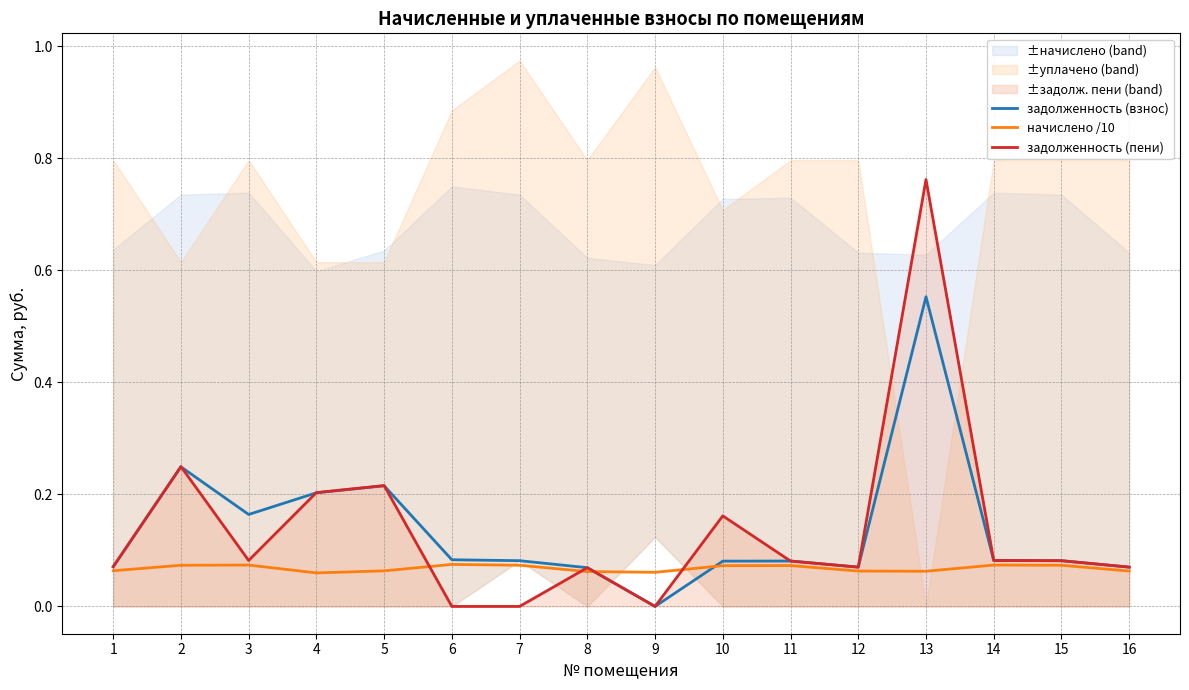

Reading left to right, what are all the values shown in this chart?

задолженность (взнос): 0.1	0.2	0.2	0.2	0.2	0.1	0.1	0.1	0.0	0.1	0.1	0.1	0.6	0.1	0.1	0.1
начислено /10: 0.1	0.1	0.1	0.1	0.1	0.1	0.1	0.1	0.1	0.1	0.1	0.1	0.1	0.1	0.1	0.1
задолженность (пени): 0.1	0.2	0.1	0.2	0.2	0.0	0.0	0.1	0.0	0.2	0.1	0.1	0.8	0.1	0.1	0.1